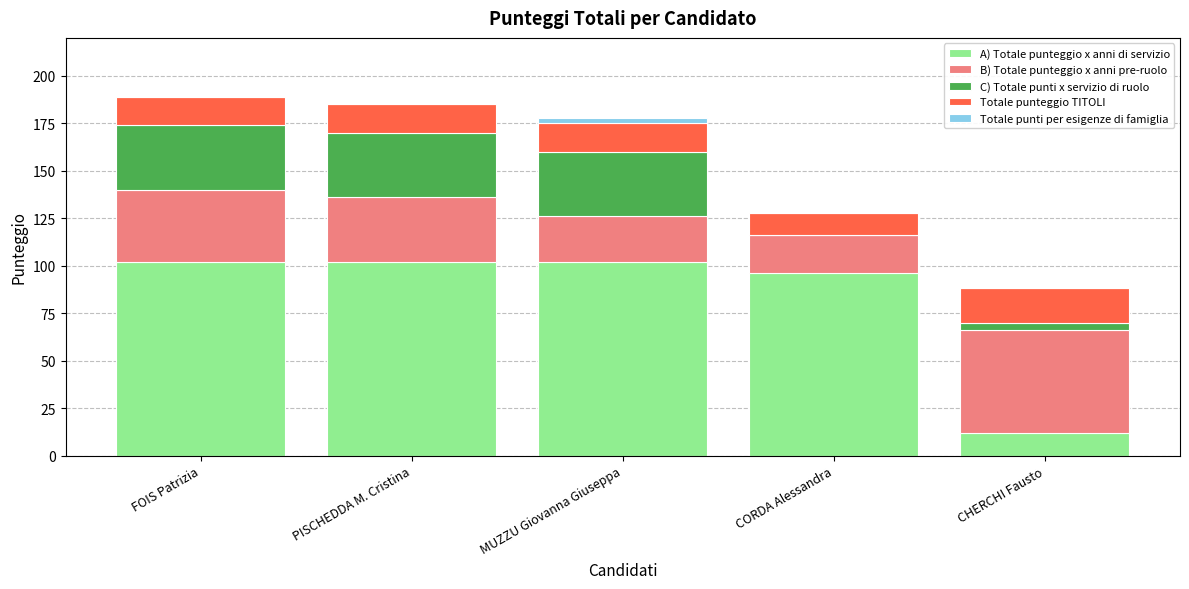

Are the bars grouped side by side (vs. stacked)?

No